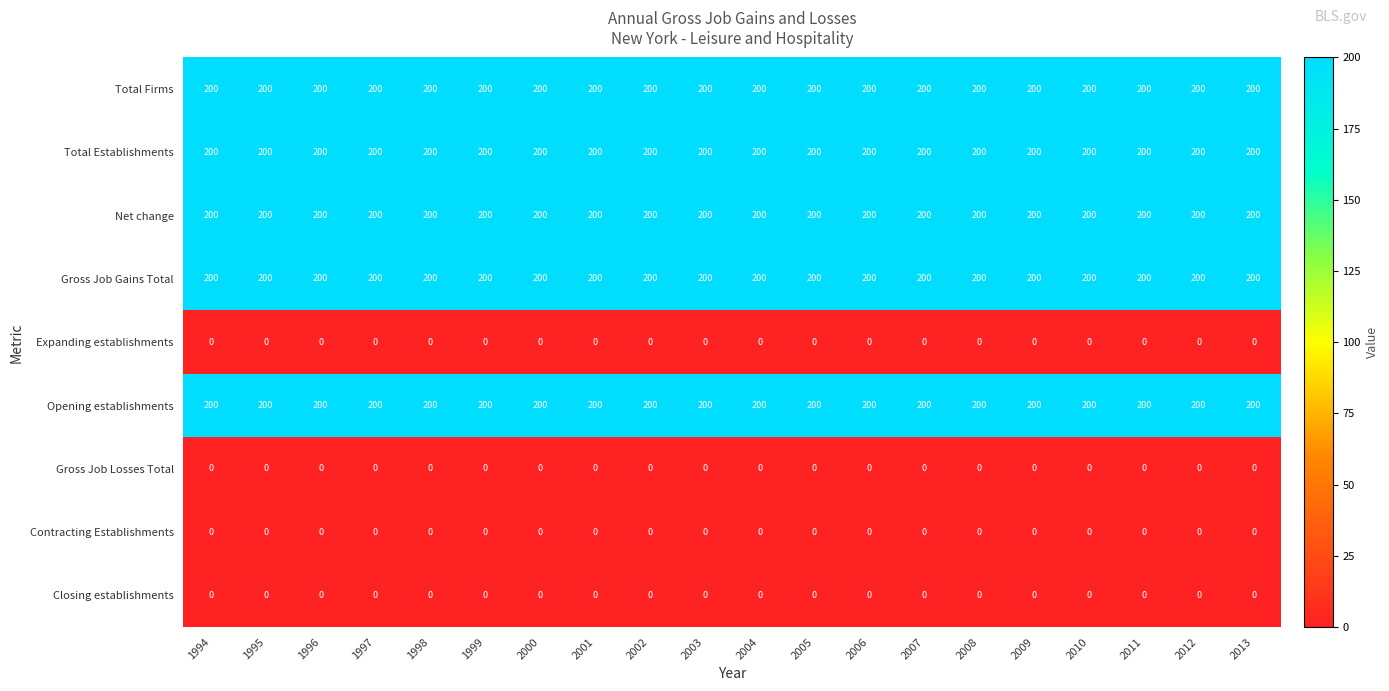

Is it true that Total Establishments equals 347 at 2002?

False